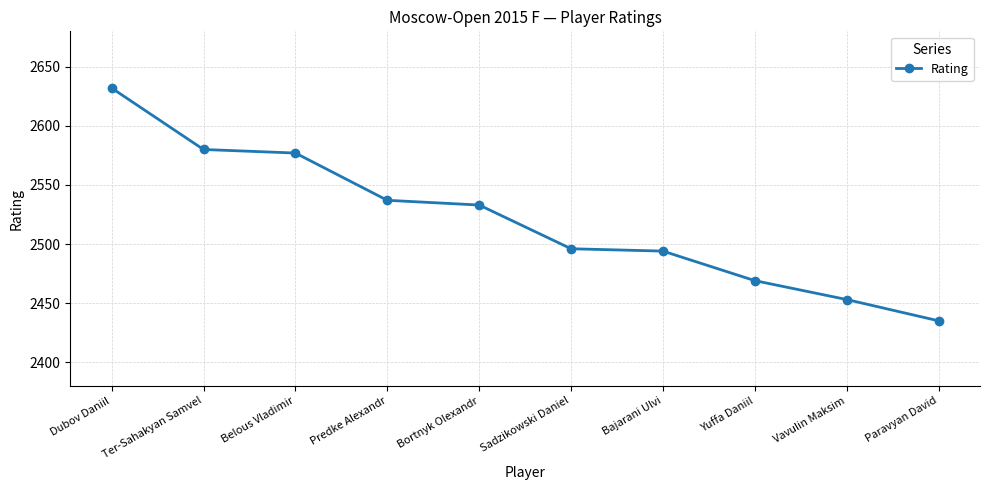

Reading left to right, what are all the values shown in this chart?

2632	2580	2577	2537	2533	2496	2494	2469	2453	2435